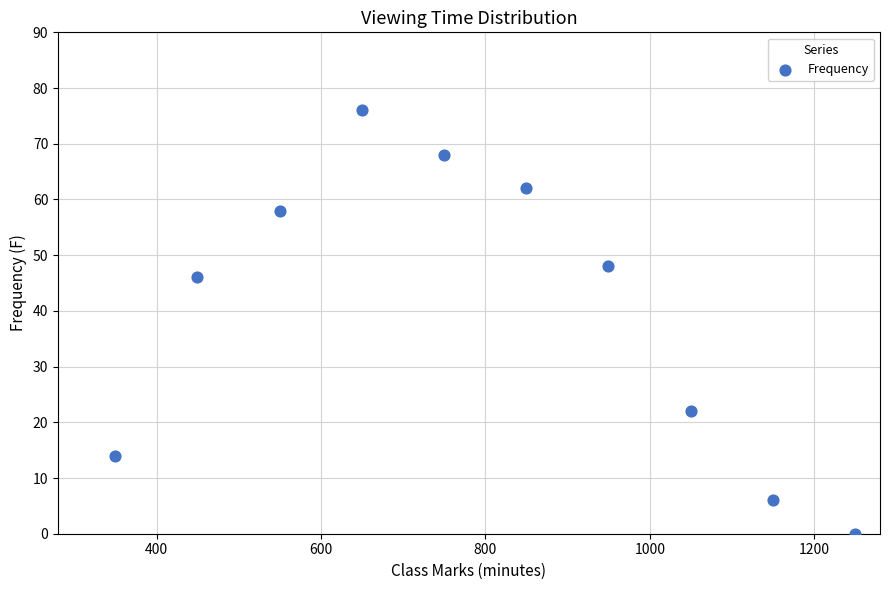

What is the average Y value?

40